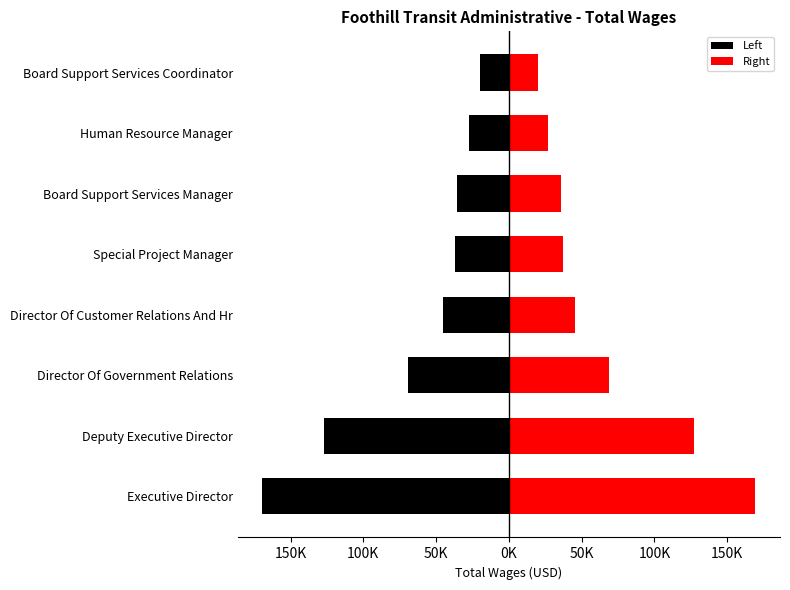

What is the maximum value shown in the chart?

169318.5